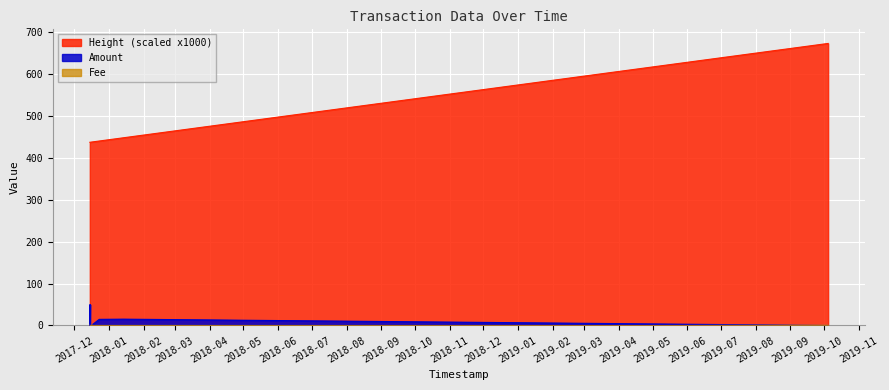

Is it true that Fee equals 1.0 at 2017-12-15 03:50:05?

True